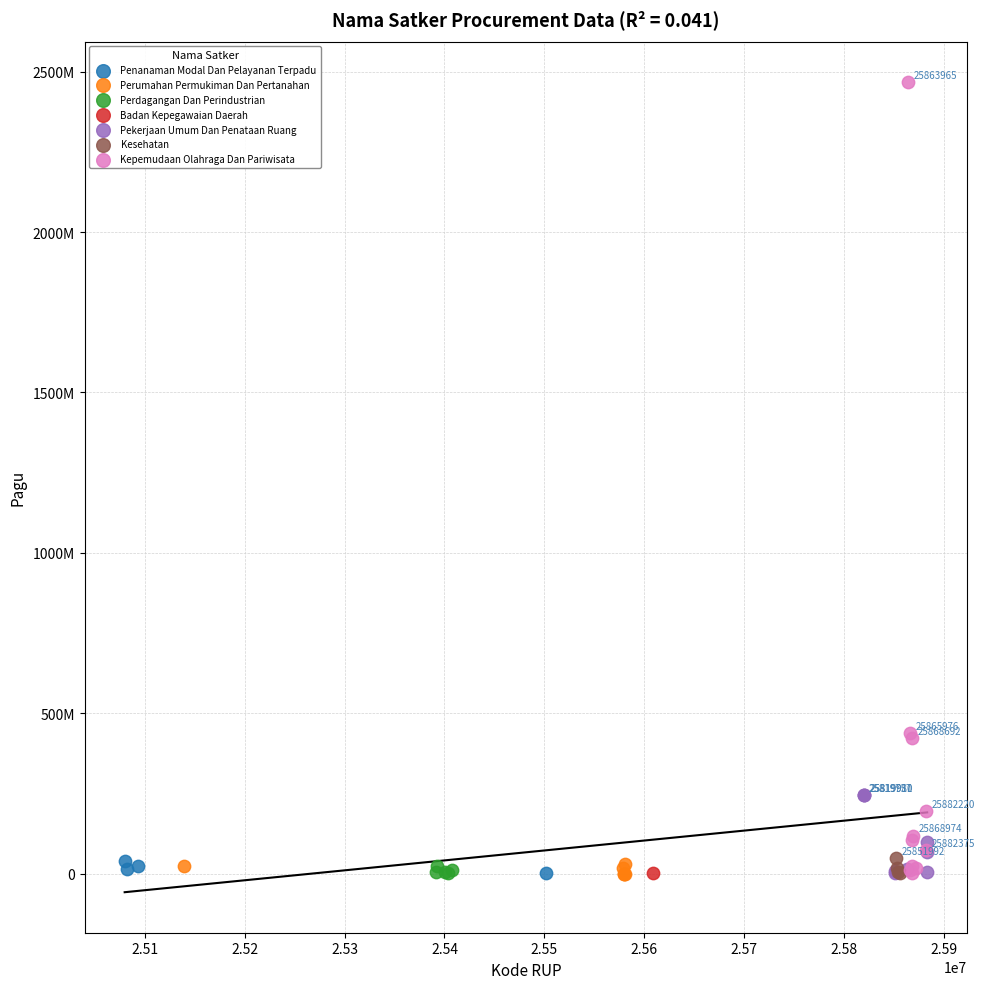

What are all the series names shown in the legend?

Penanaman Modal Dan Pelayanan Terpadu, Perumahan Permukiman Dan Pertanahan, Perdagangan Dan Perindustrian, Badan Kepegawaian Daerah, Pekerjaan Umum Dan Penataan Ruang, Kesehatan, Kepemudaan Olahraga Dan Pariwisata